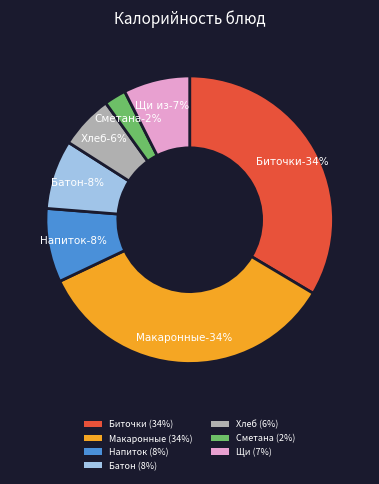

What percentage is the Сметана slice, to the nearest percent?

2%